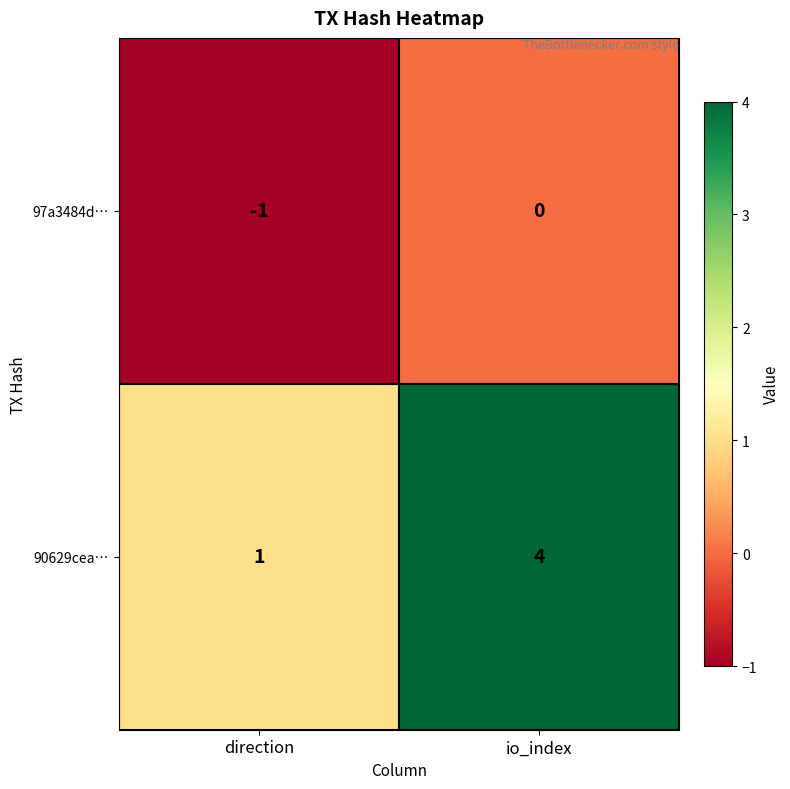

Rank the series by their average value, from lowest to highest.

97a3484d…, 90629cea…